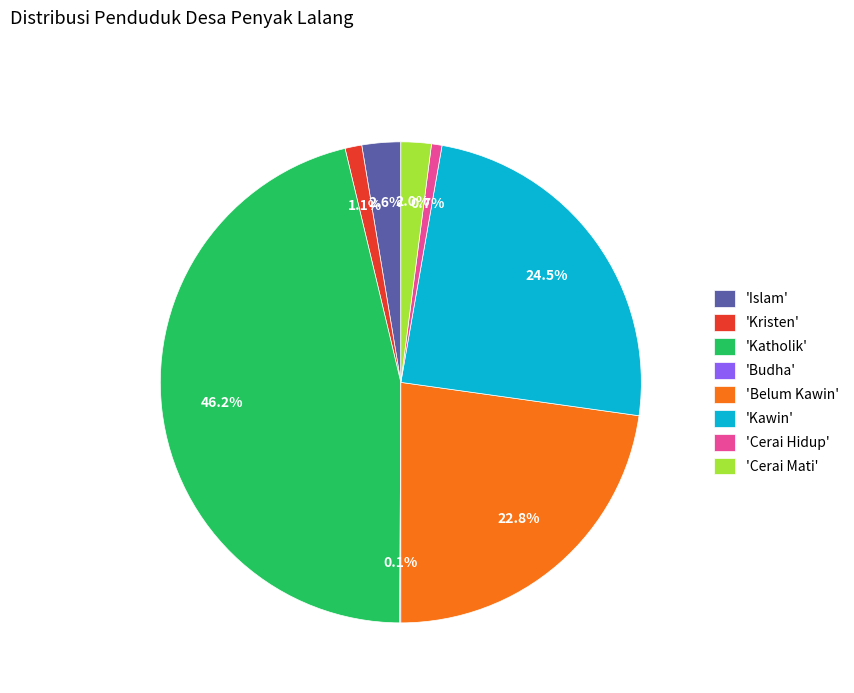

What portion of the pie excludes 'Cerai Hidup'?

99.3%